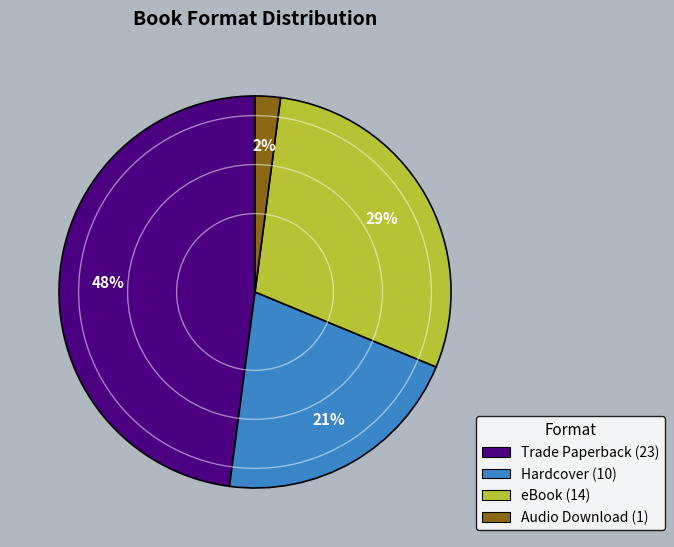

What is the ratio of the value at Hardcover to the value at Trade Paperback?

0.4